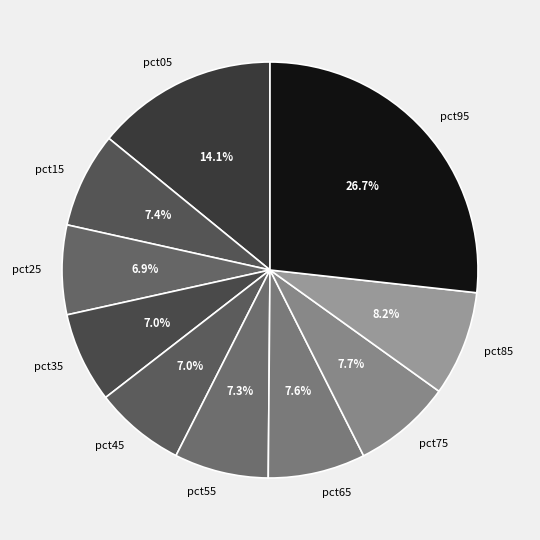

Between pct65 and pct25, which is larger?

pct65